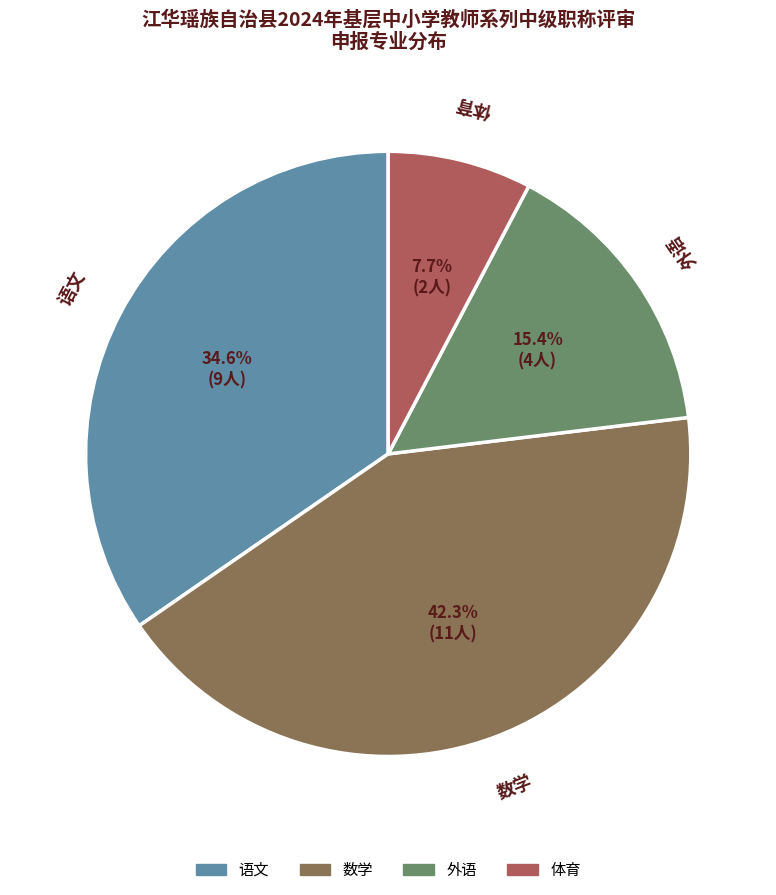

Does any single category account for the majority?

No